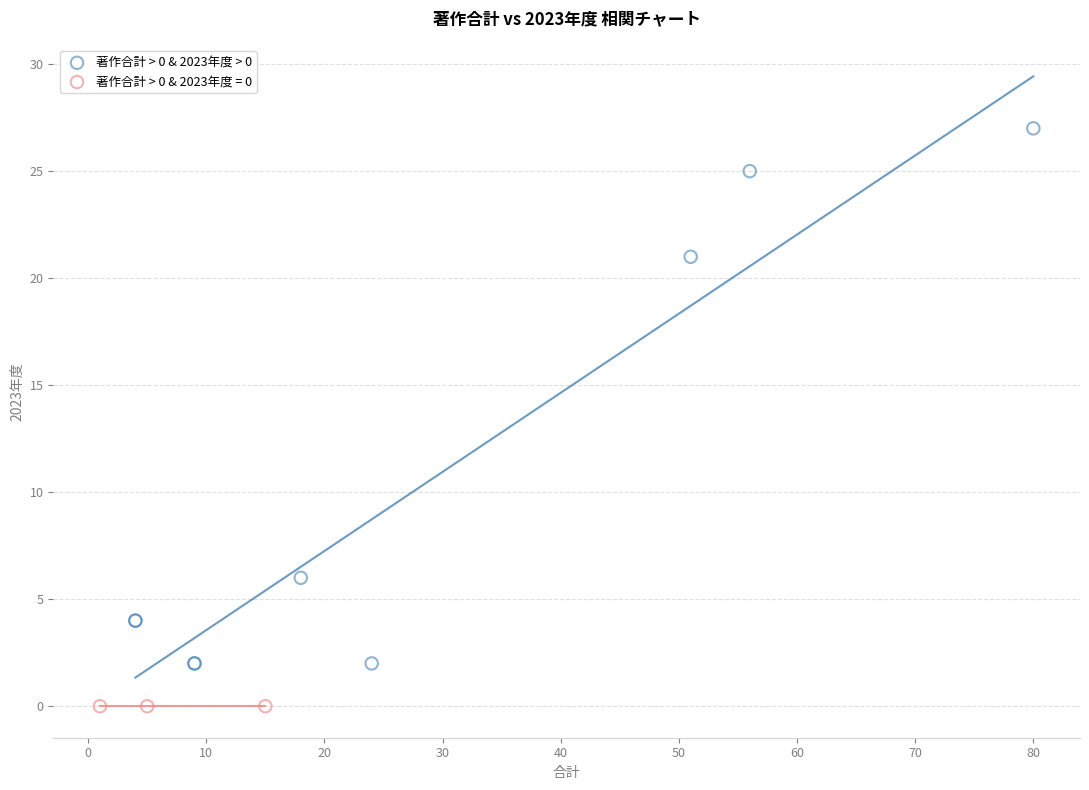

Which series contains the lowest Y value?

著作合計 > 0 & 2023年度 = 0